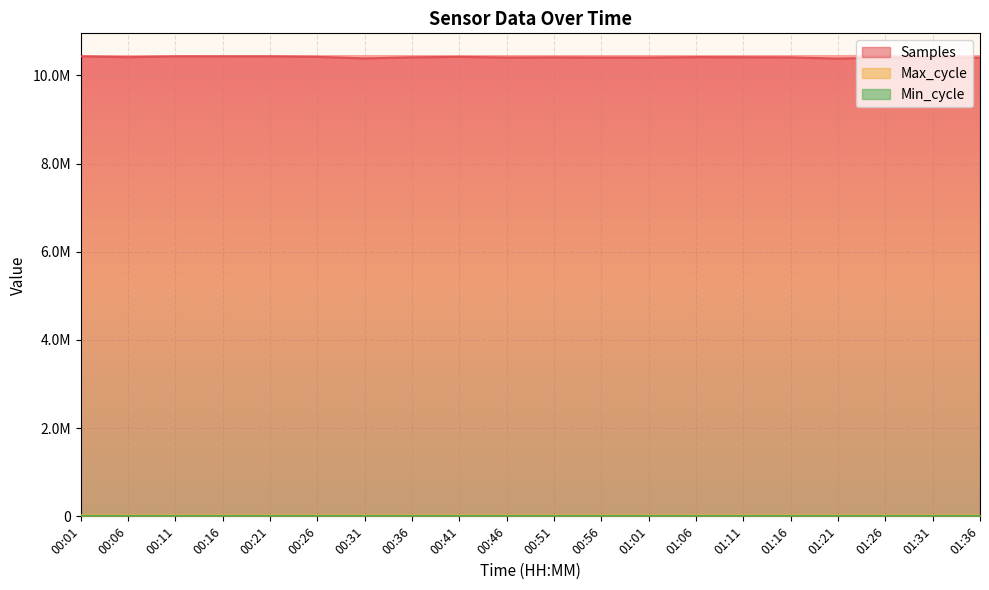

Read the Samples value at 00:41.

10419564